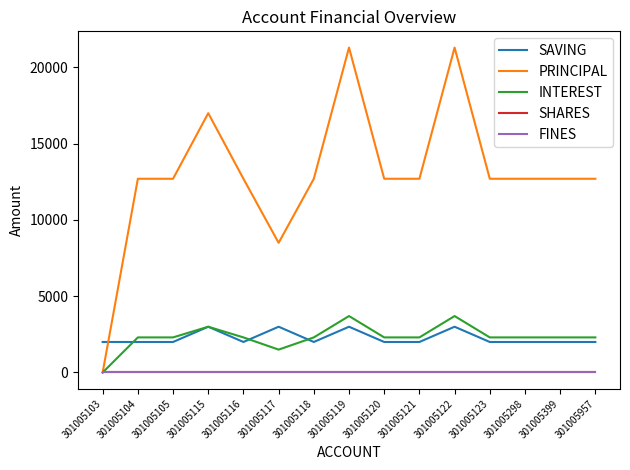

Does the chart display data point markers on the line(s)?

No